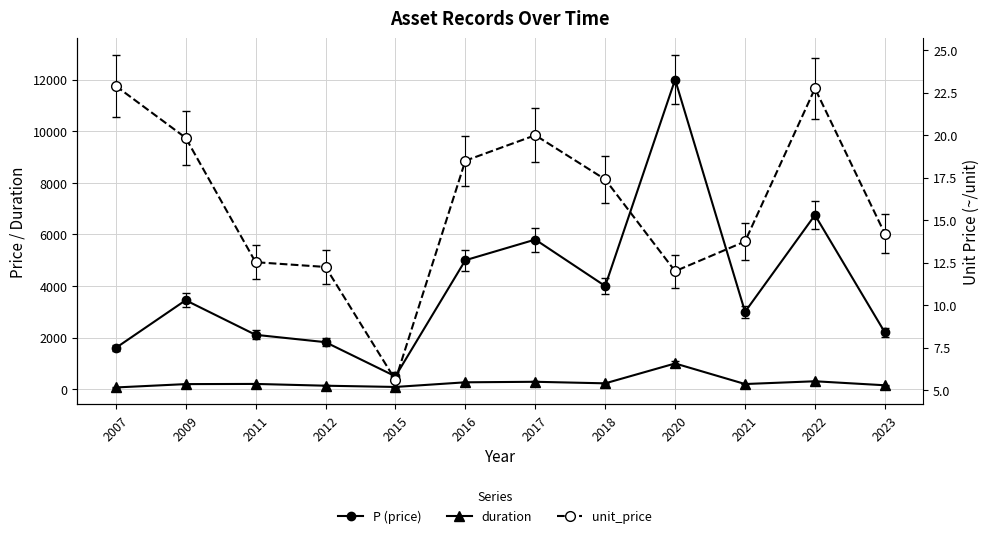

At which category is the sum across all series the highest?

2020